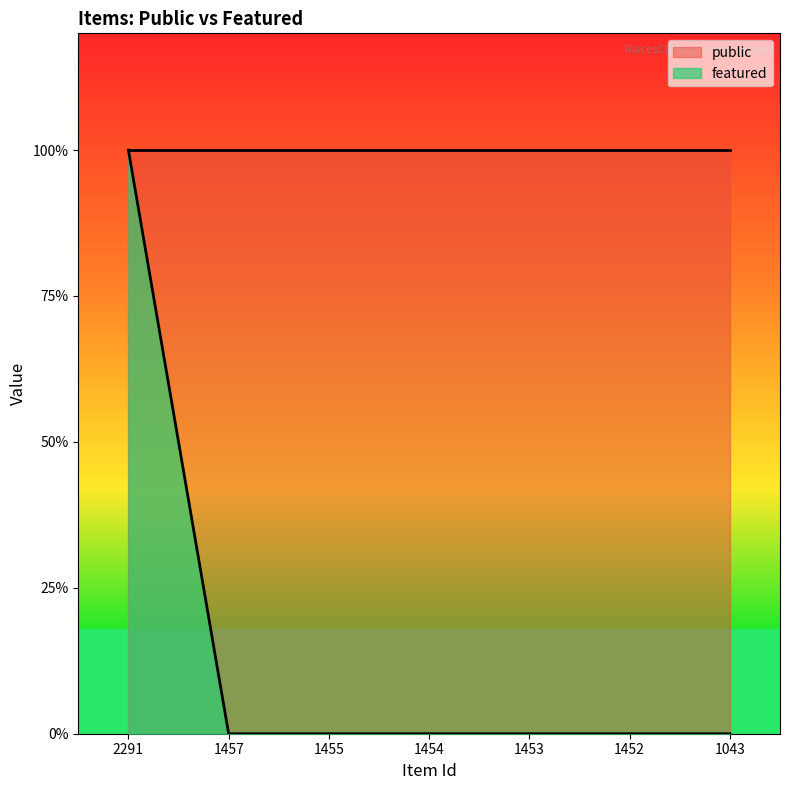

Rank the categories by value from highest to lowest.

2291, 1457, 1455, 1454, 1453, 1452, 1043